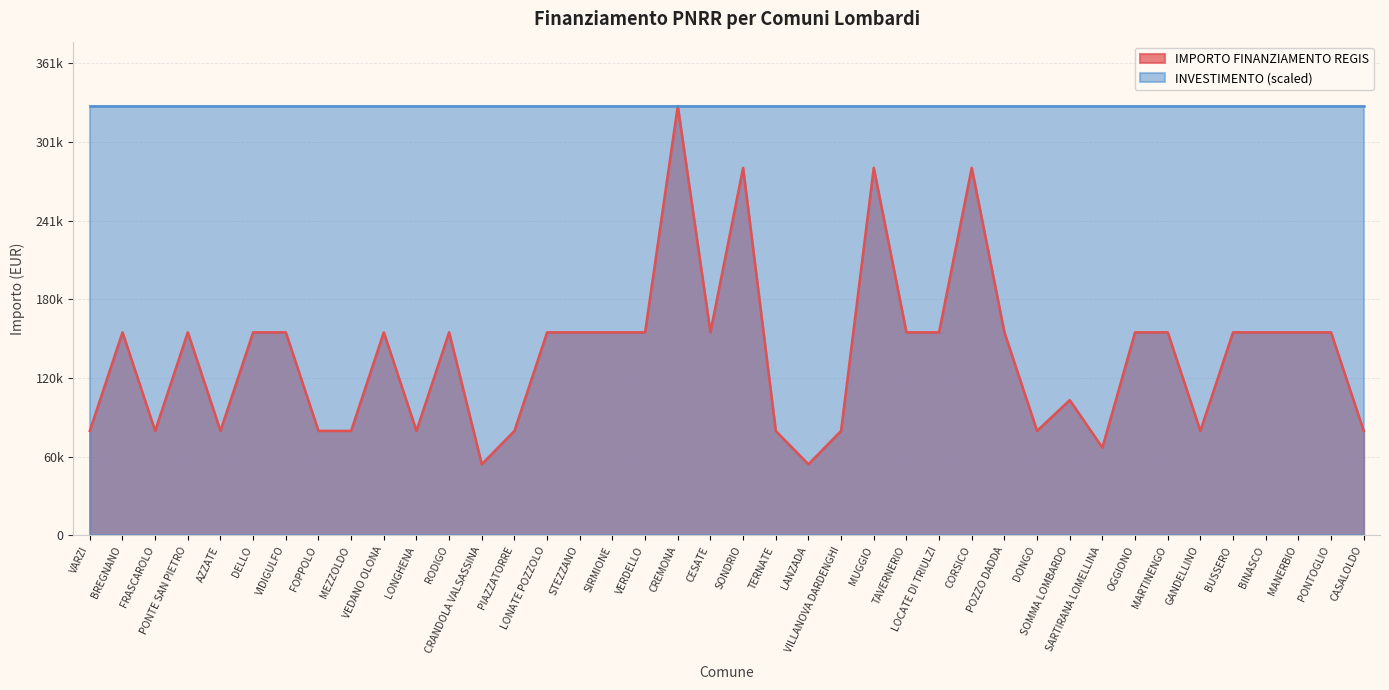

The value at OGGIONO is 155234. True or false?

True